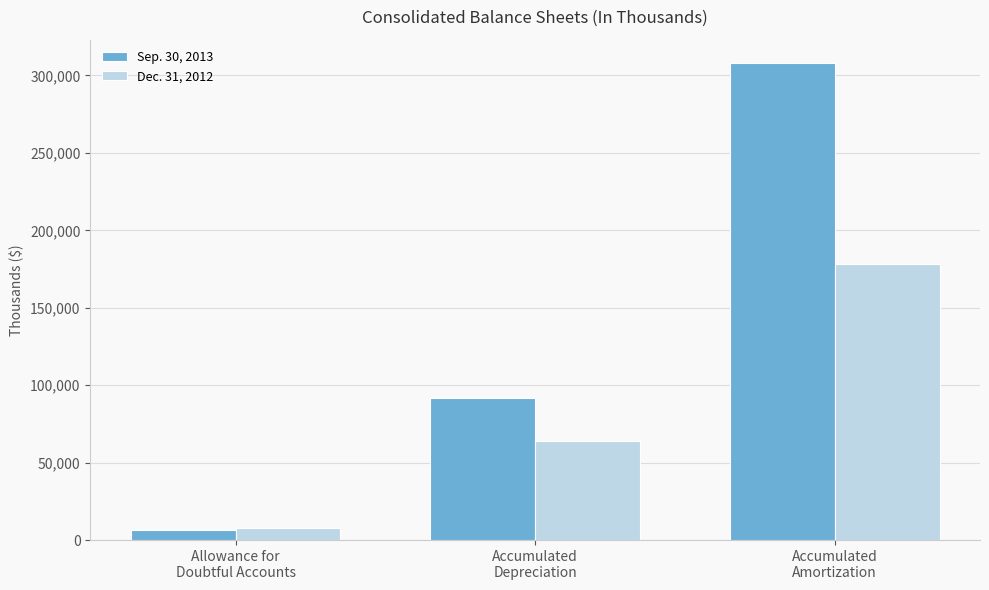

Is it true that Sep. 30, 2013 equals 6532 at Allowance for
Doubtful Accounts?

True